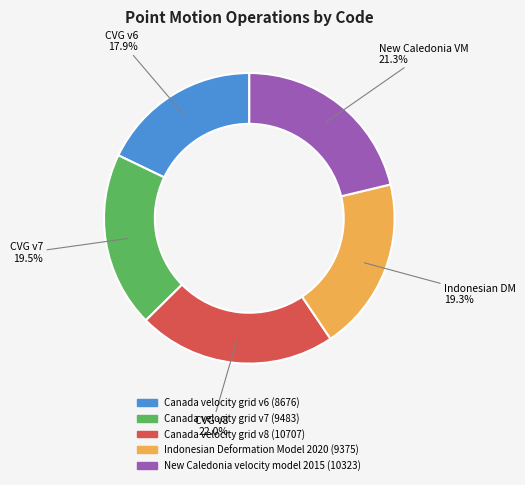

To the nearest percent, what percentage of the pie is Indonesian Deformation Model 2020?

19%